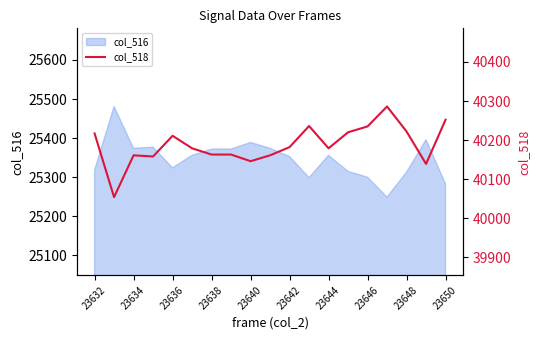

True or false: col_516 has a value of 40393 at 23636.

False